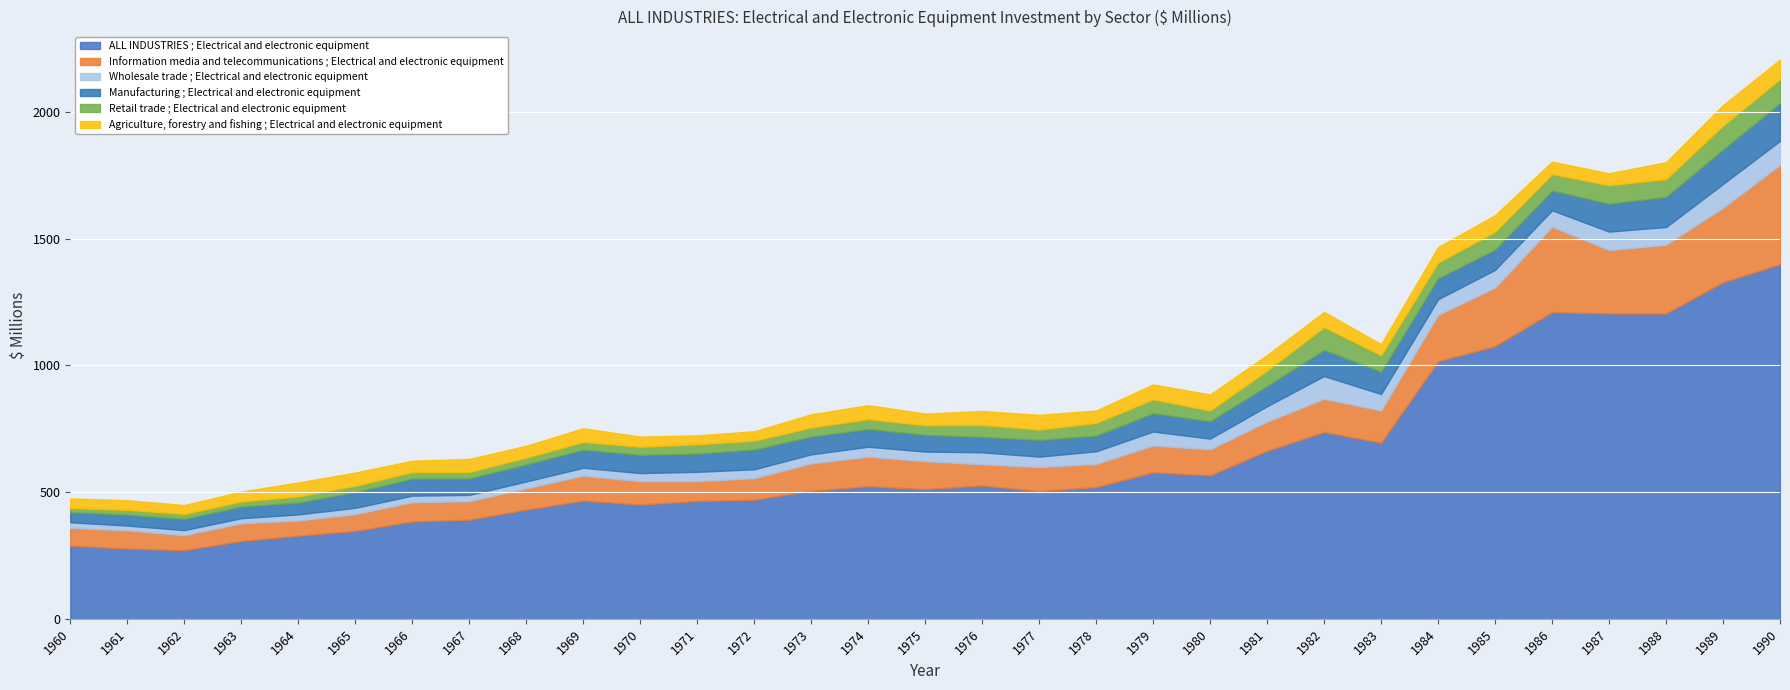

True or false: Wholesale trade ; Electrical and electronic equipment and Information media and telecommunications ; Electrical and electronic equipment cross at least once.

False